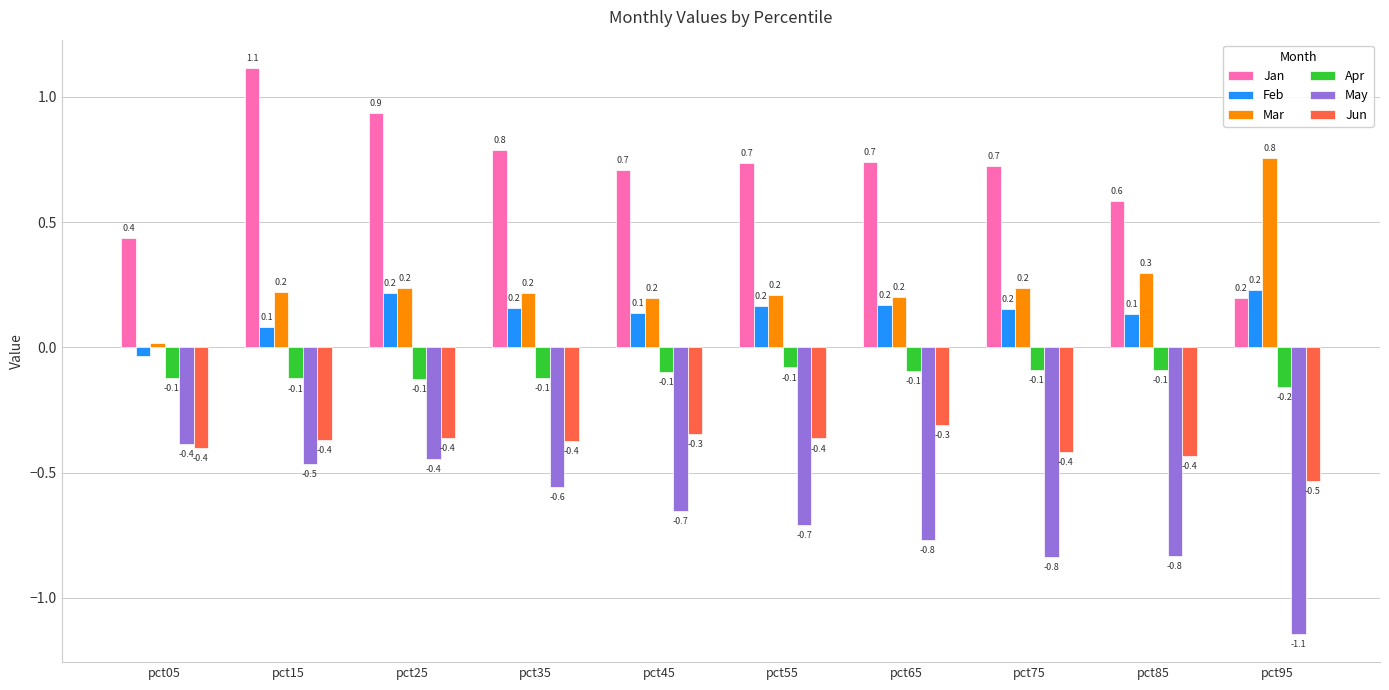

Is it true that Feb equals 0.1 at pct15?

True